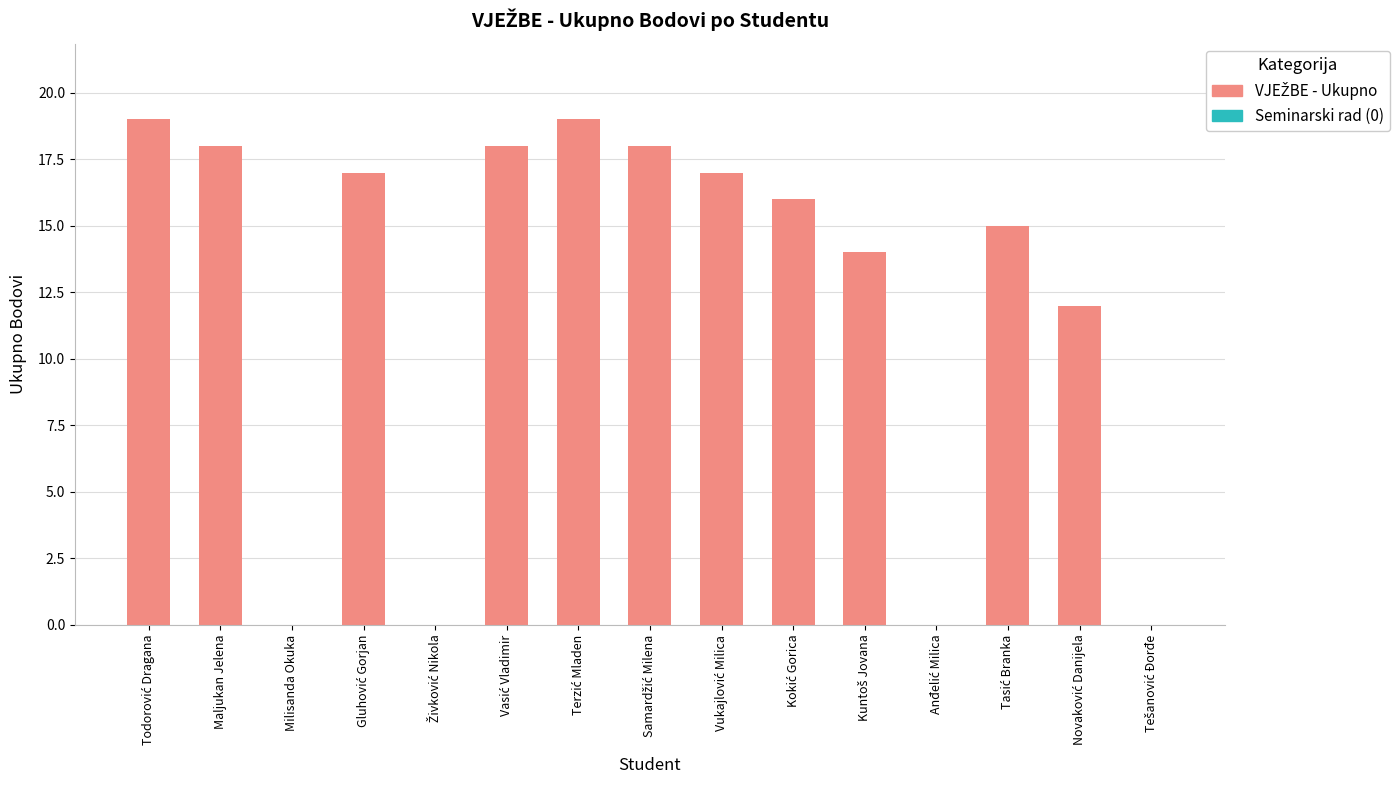

The value at Milisanda Okuka is 9. True or false?

False